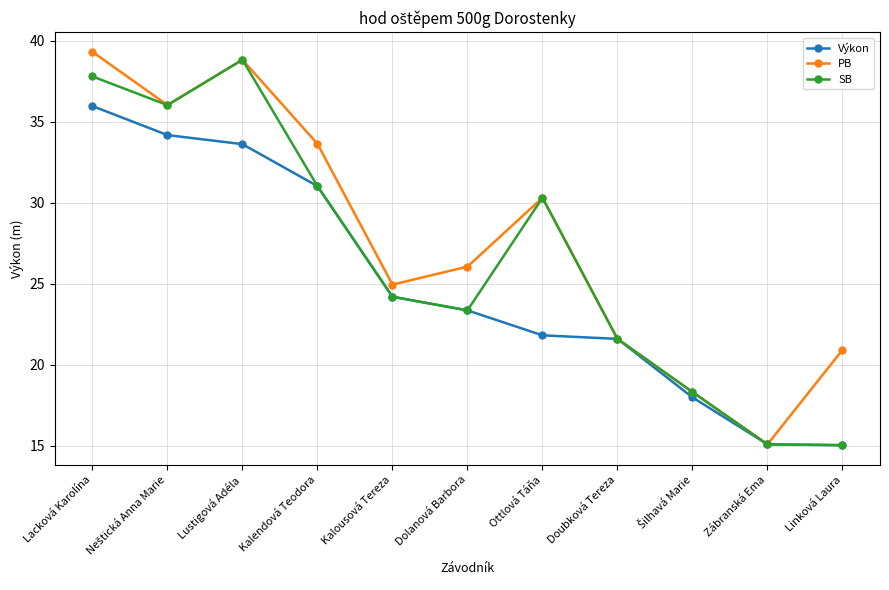

Which category has the lowest value in the PB series?

Zábranská Ema